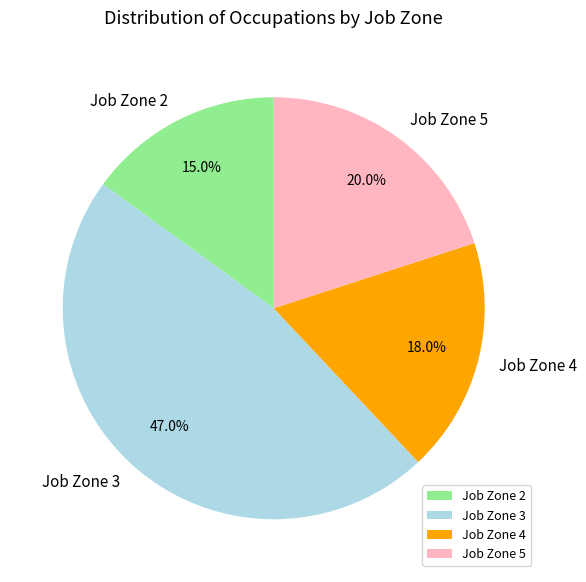

What is the largest slice in the pie chart?

Job Zone 3